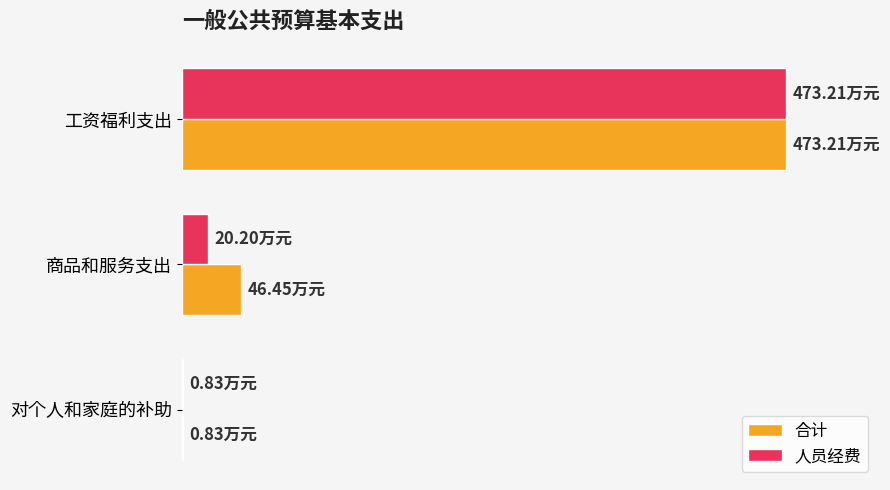

What are all the series names shown in the legend?

合计, 人员经费